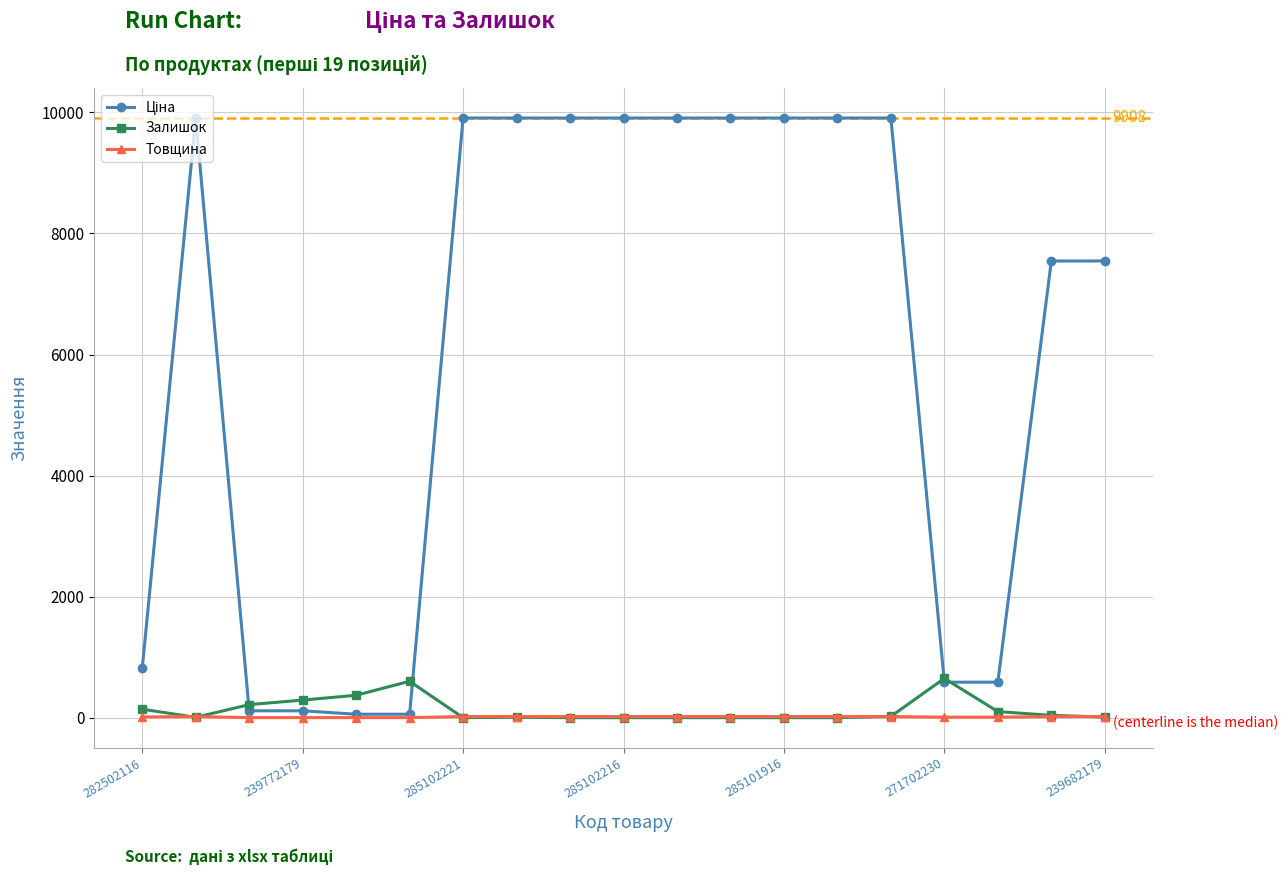

What is the highest value of the Залишок series?

649.0